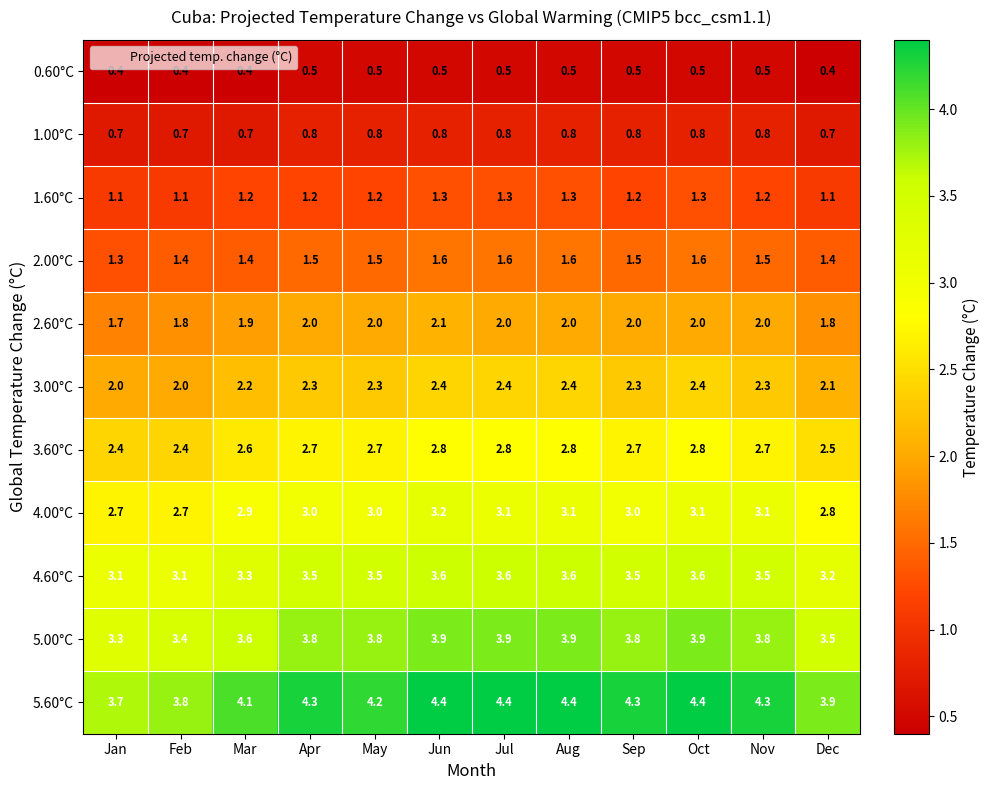

What is the average value of the 5.60°C series?

4.2